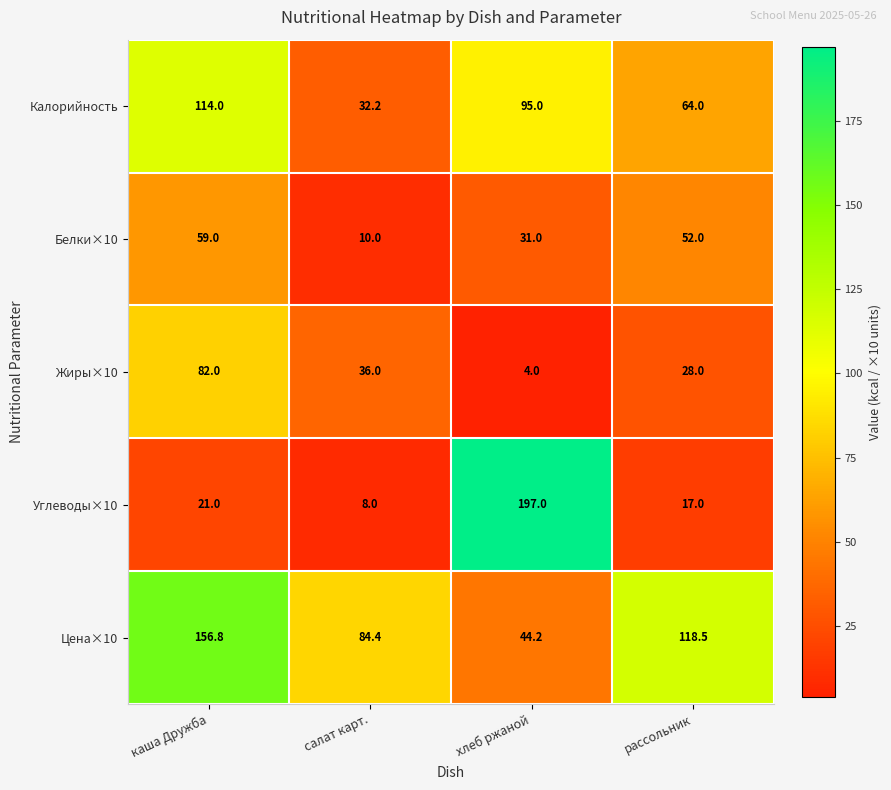

At which category does the chart reach its peak across all series?

хлеб ржаной